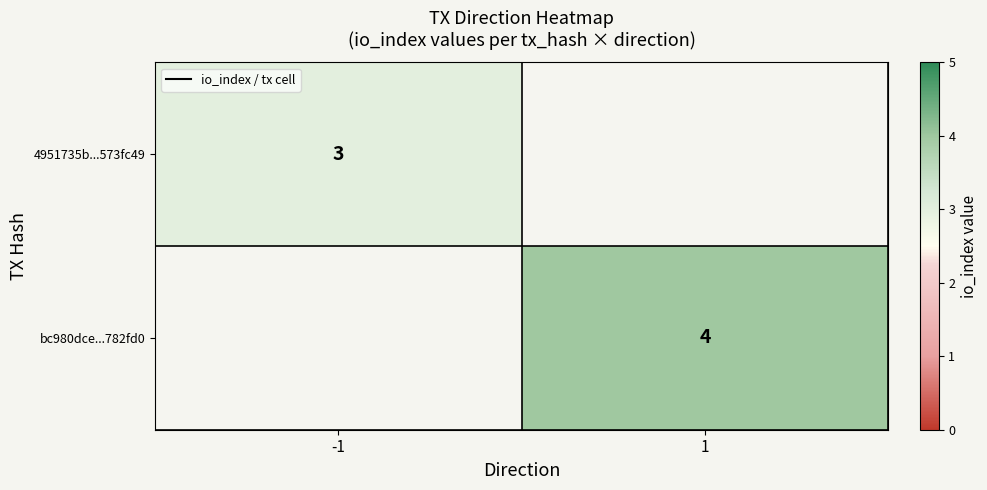

Is it true that 4951735b...573fc49 equals 3 at -1?

True